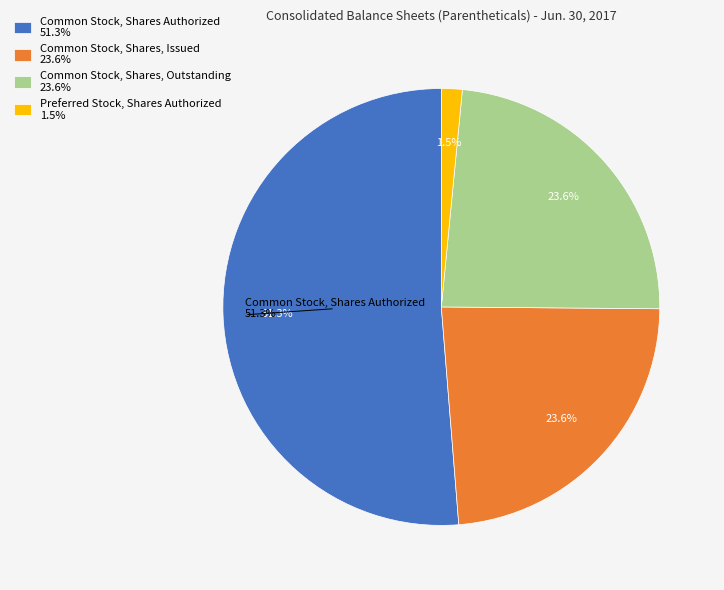

To the nearest percent, what portion does Common Stock, Shares Authorized represent?

51%